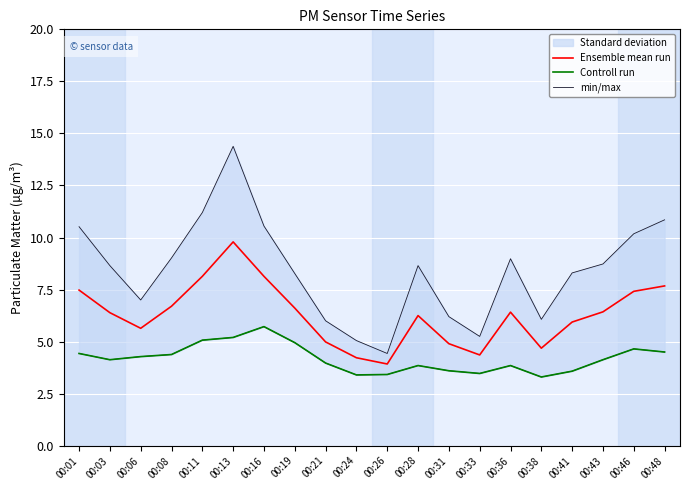

Where does the Ensemble mean run series first go above 6?

00:01